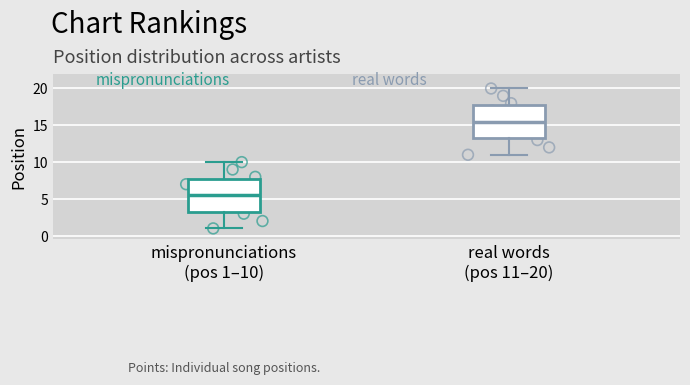

Reading left to right, transcribe this box plot: for each box, give where its median line is, the range the box spans, and where its two whiskers end, as read against the y-axis. The values are not printed on the chart, so give them approximately, as read against the axis.

mispronunciations (pos 1–10): median 5.5, box 3.5 to 8.0, whiskers 1.0 to 10.0
real words (pos 11–20): median 15.5, box 13.5 to 18.0, whiskers 11.0 to 20.0